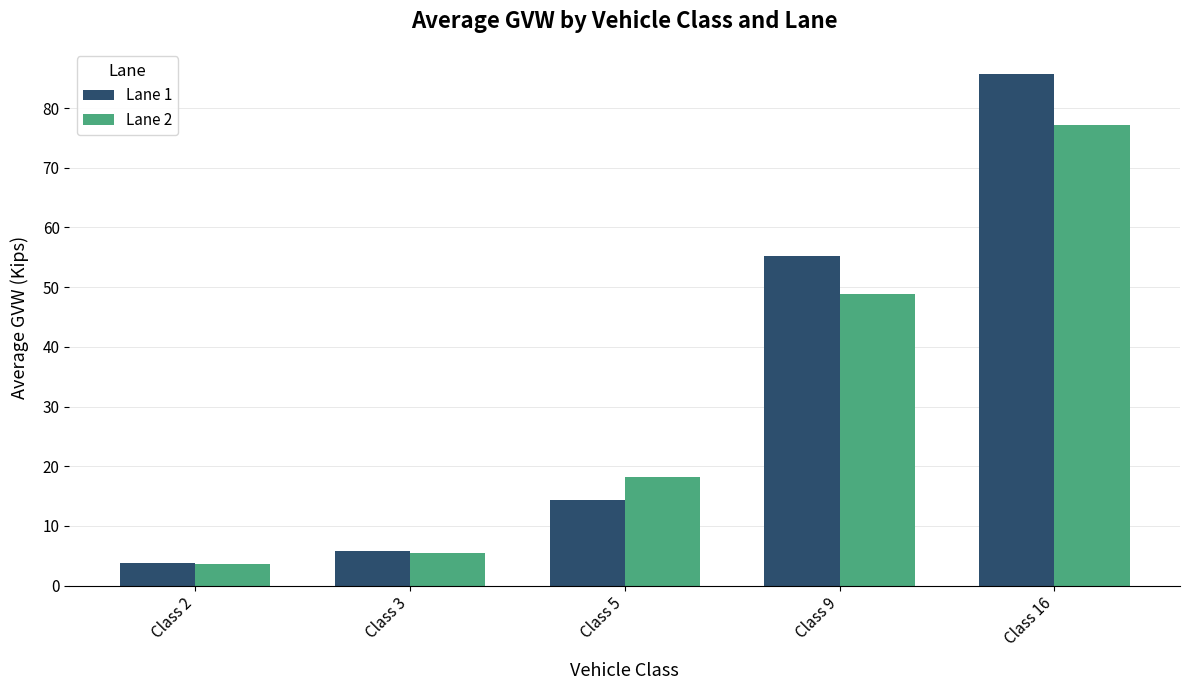

Where is Lane 1 nearest to the value 44?

Class 9